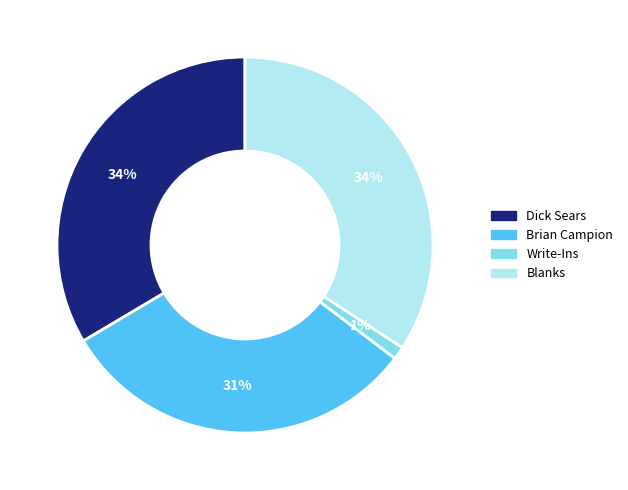

Which slice is the smallest?

Write-Ins